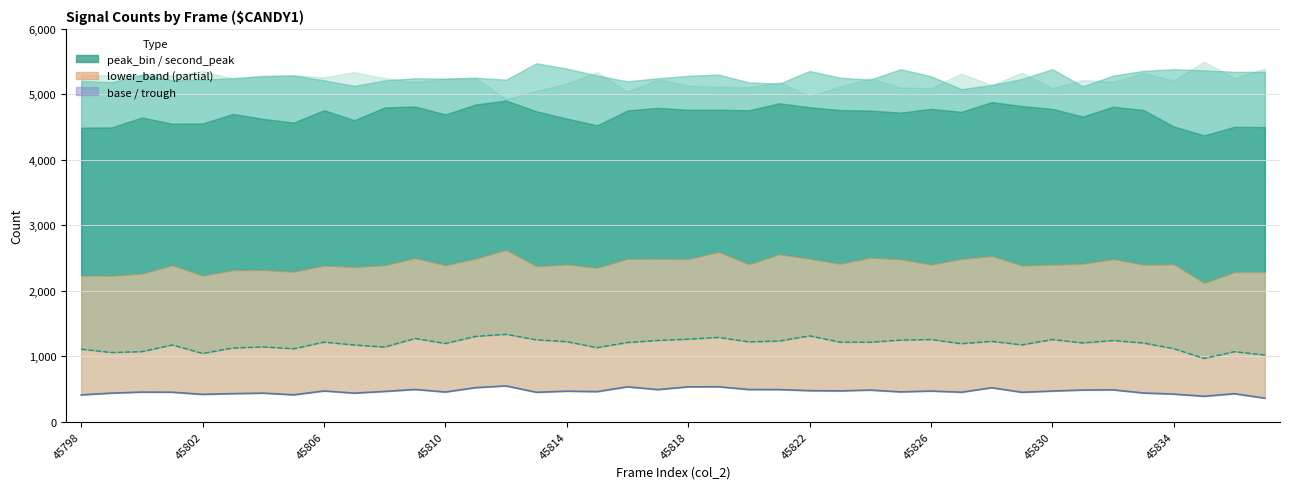

True or false: trough and base cross at least once.

False